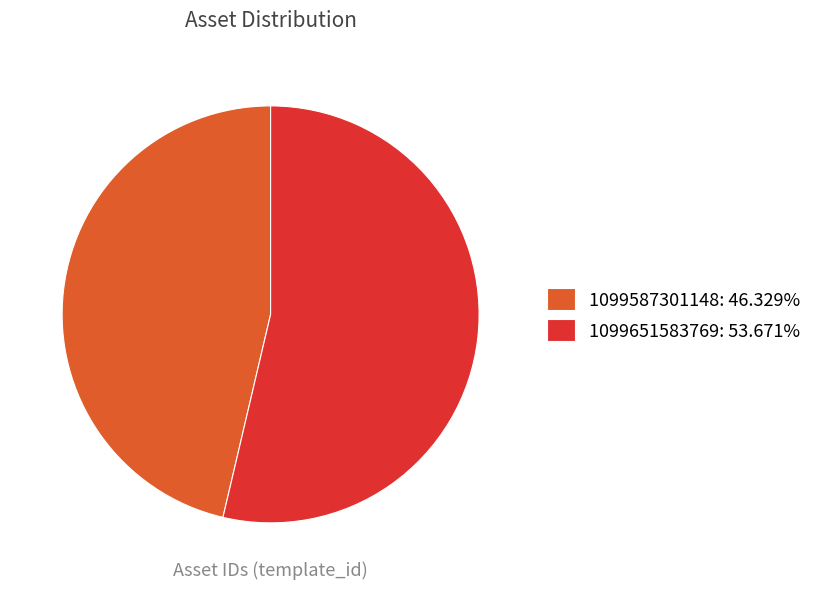

True or false: 1099587301148 accounts for 46% of the total.

True